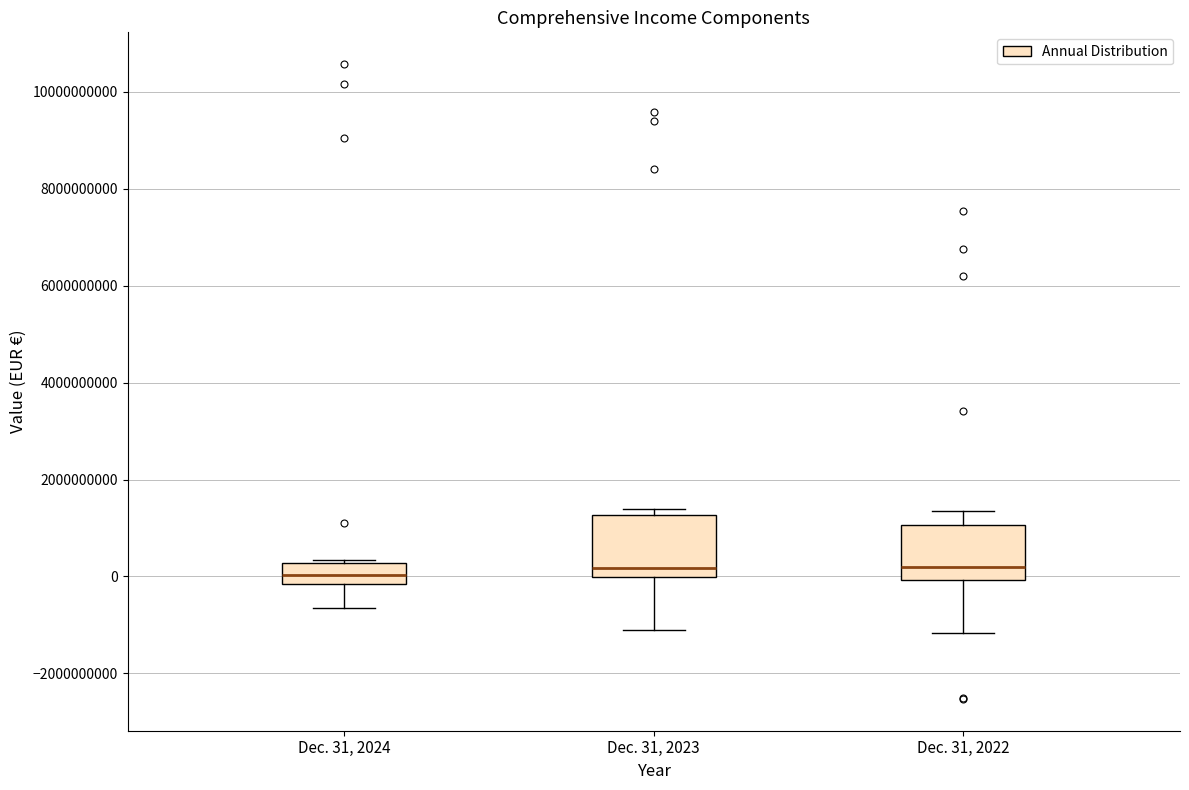

Where does the median line of the box for Dec. 31, 2023 sit on the y-axis? The values are not printed on the chart, so give them approximately, as read against the axis.

200000000